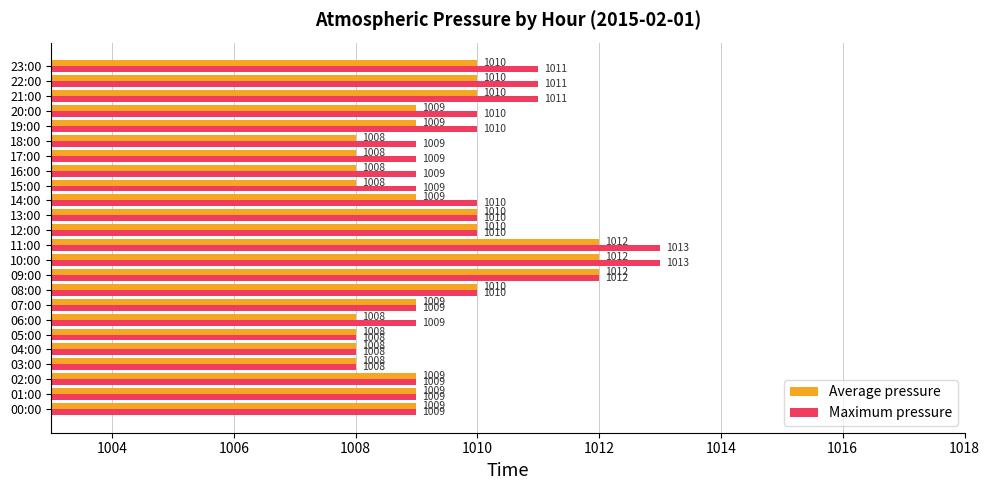

How many series are shown in this chart?

2